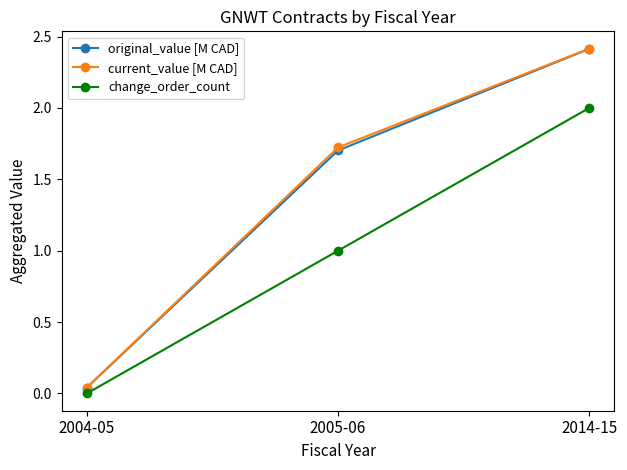

What is the difference between the original_value [M CAD] values at 2005-06 and 2014-15?

0.7